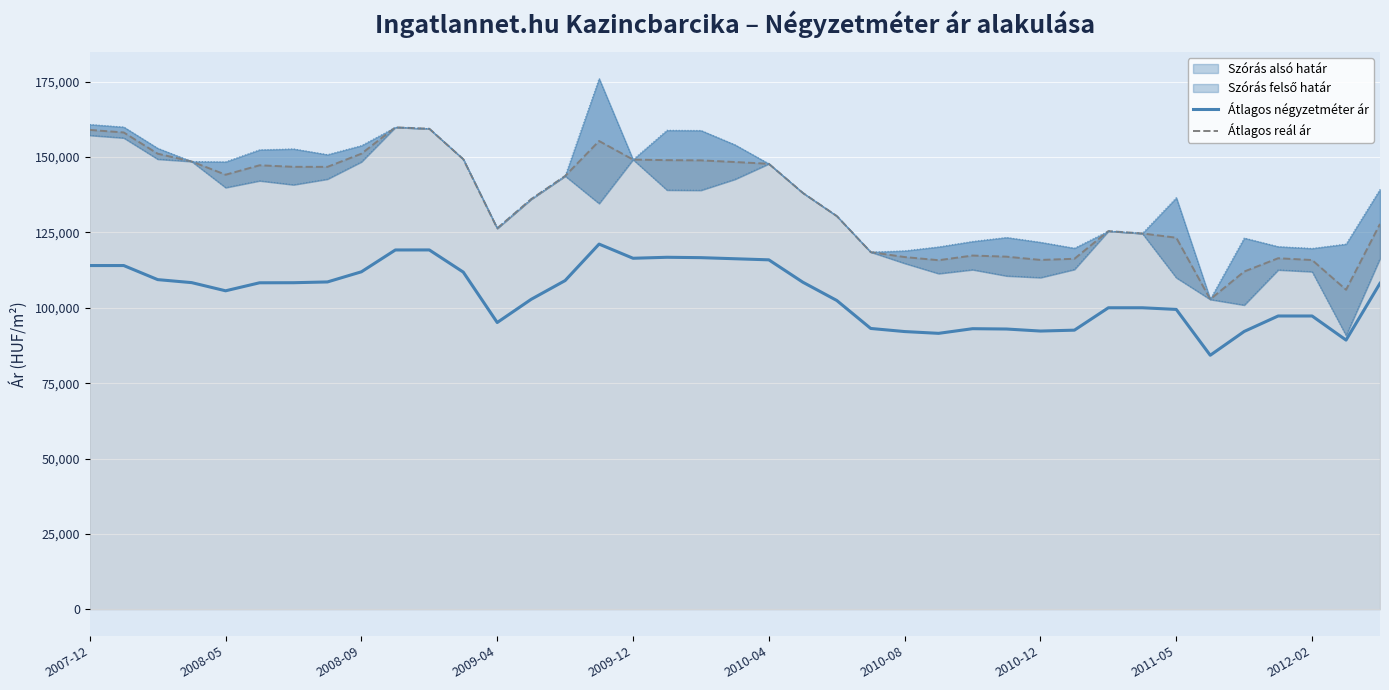

True or false: Átlagos négyzetméter ár and Átlagos reál ár intersect in this chart.

False